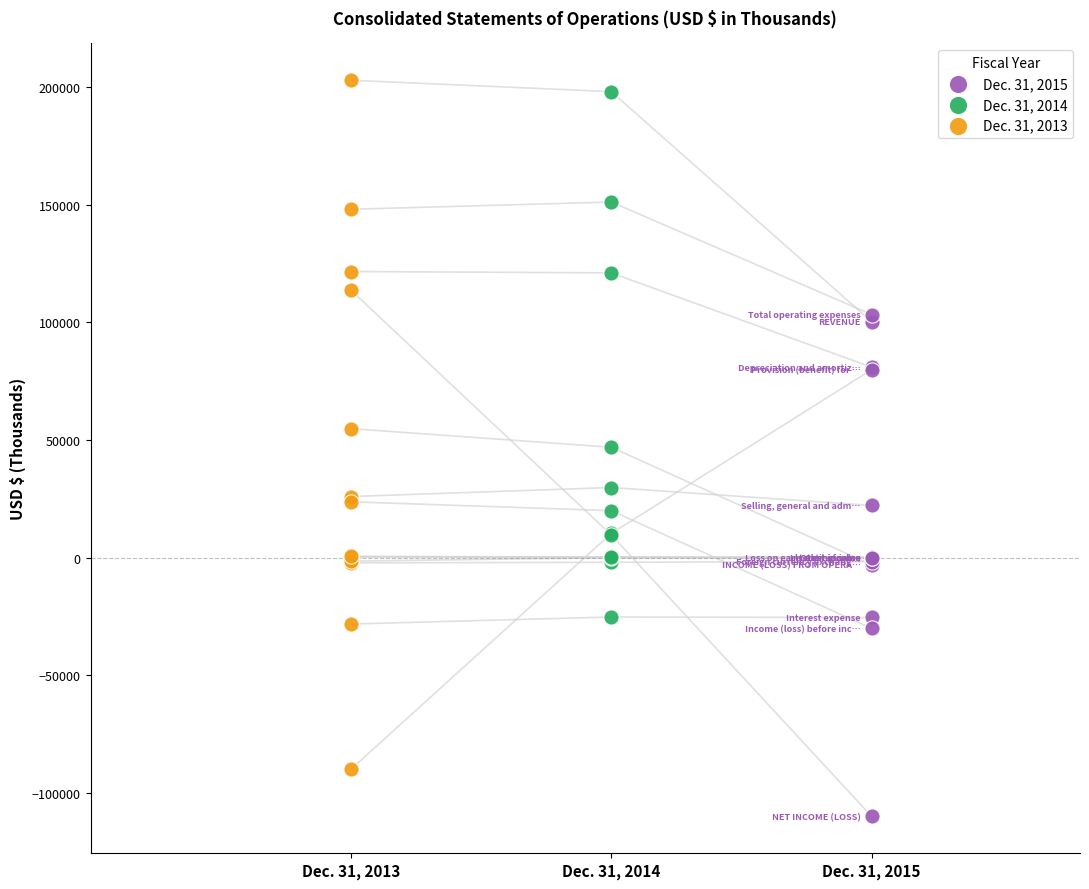

Which series contains the lowest Y value?

Dec. 31, 2015